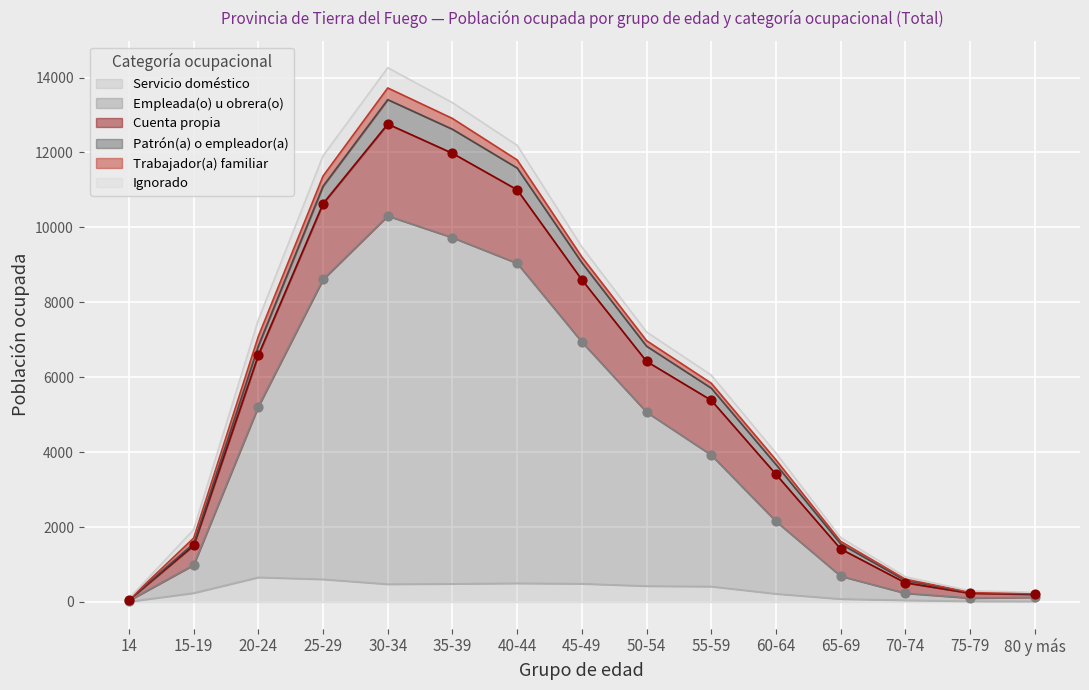

At which category is the sum across all series the highest?

30-34